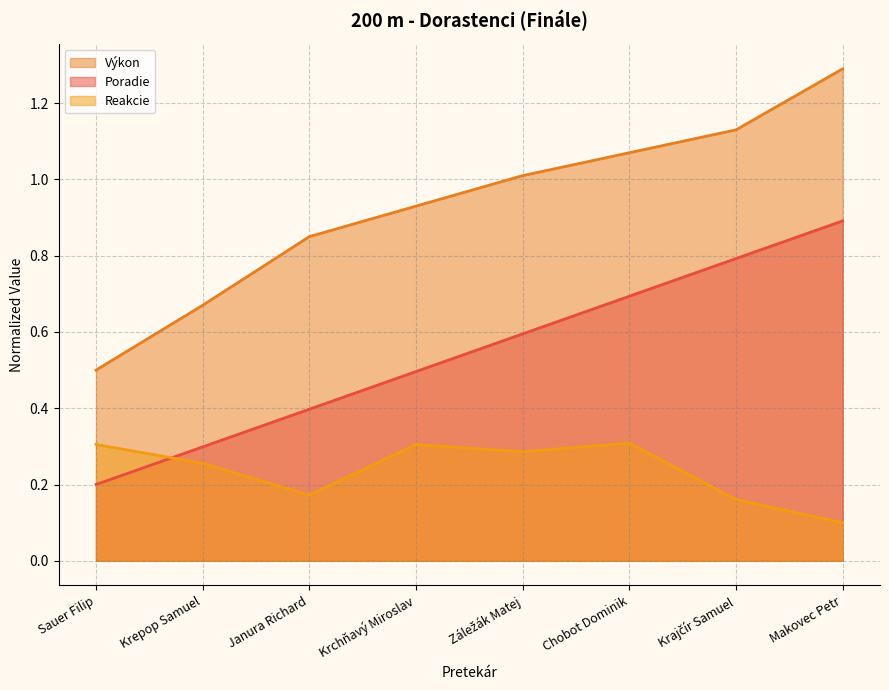

Which category has the highest value across all series?

Makovec Petr